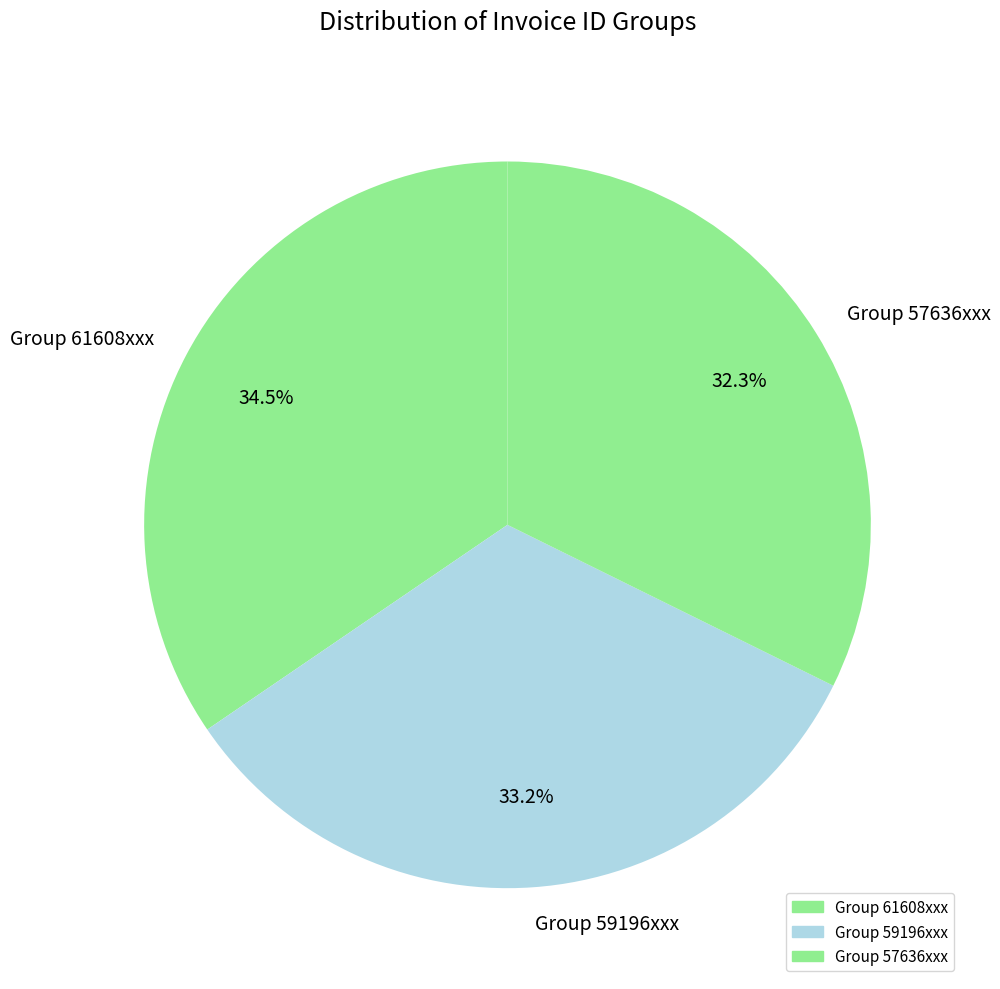

Is there a majority slice in this chart?

No